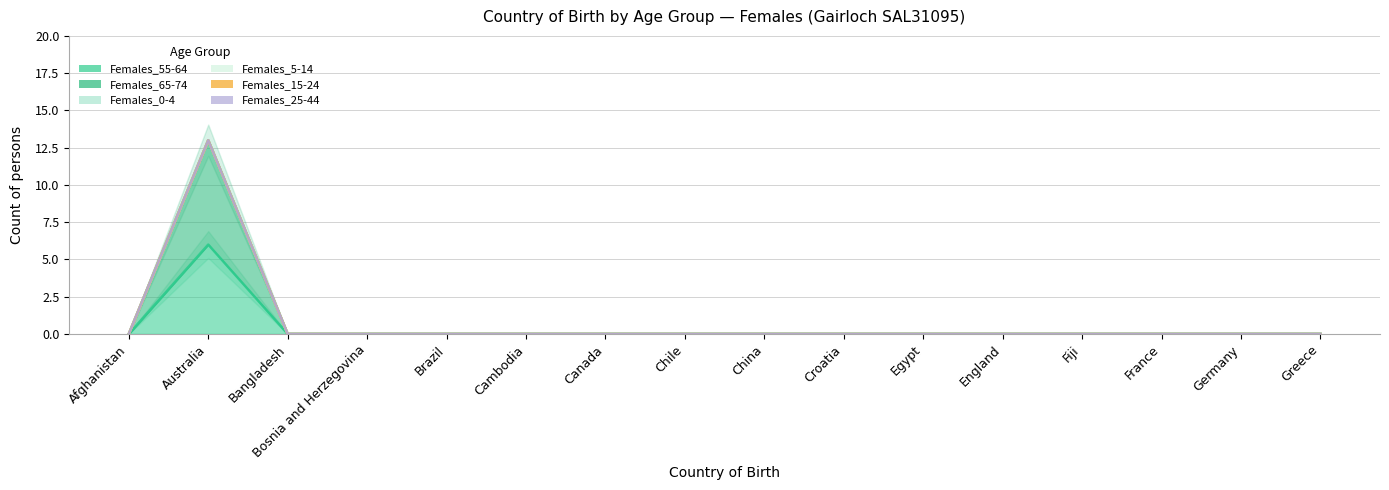

Which category has the highest value across all series?

Australia